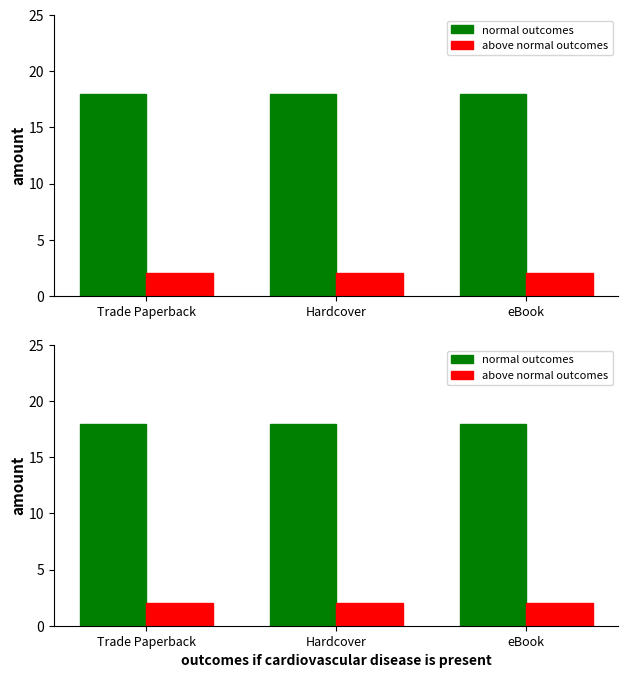

Rank the series at Hardcover from lowest to highest value.

above normal outcomes, normal outcomes